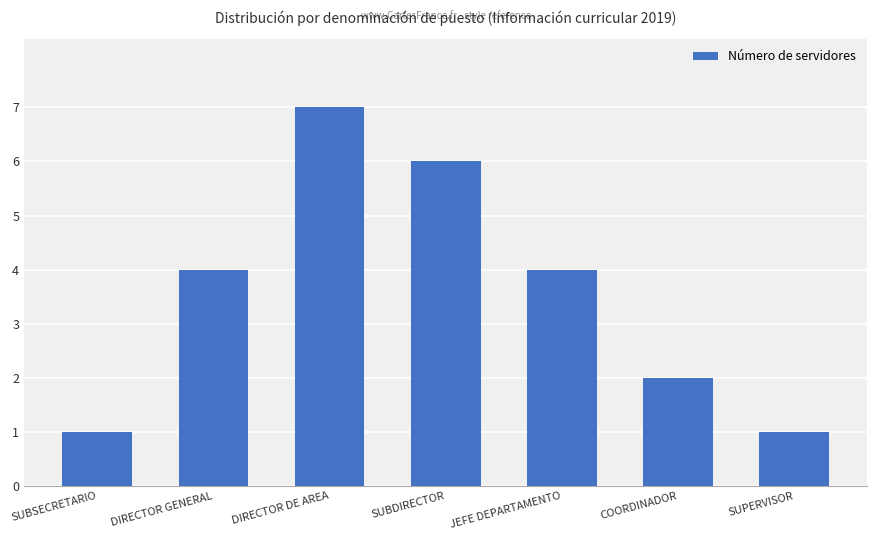

What is the difference between the maximum and minimum values?

6